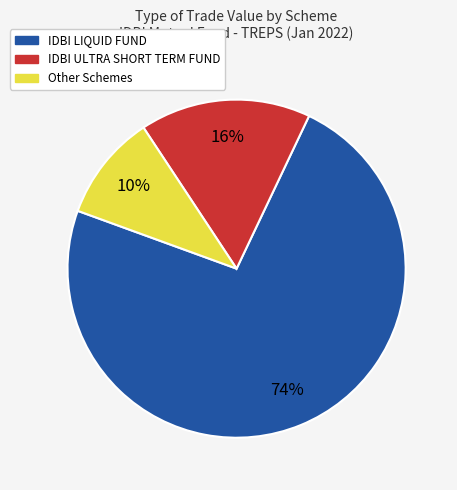

How many slices are in this pie chart?

3